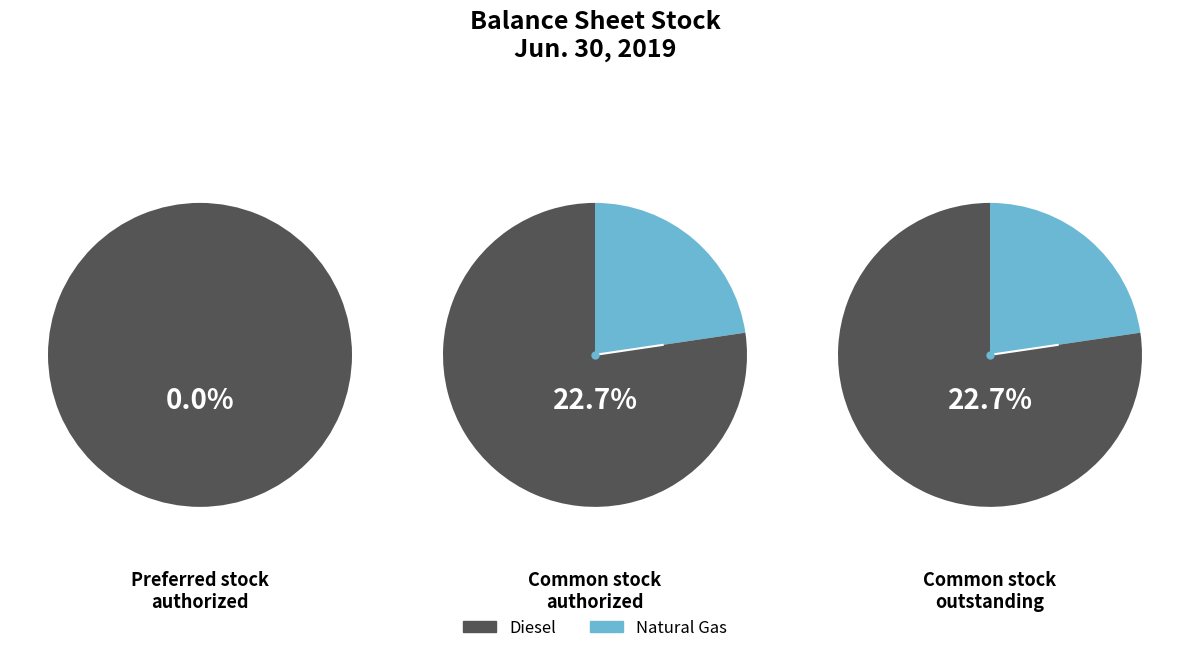

Is there a majority slice in this chart?

Yes